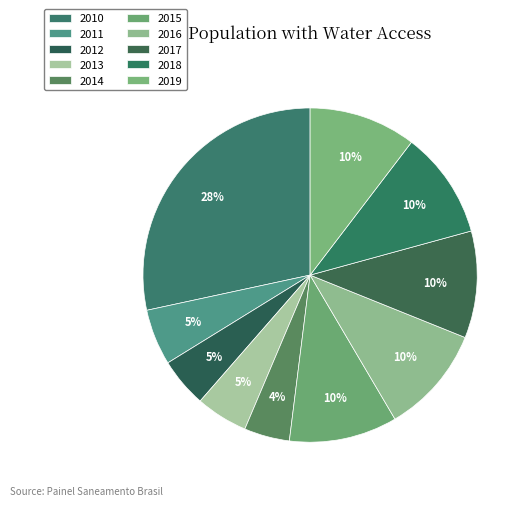

Count the number of slices in the pie.

10